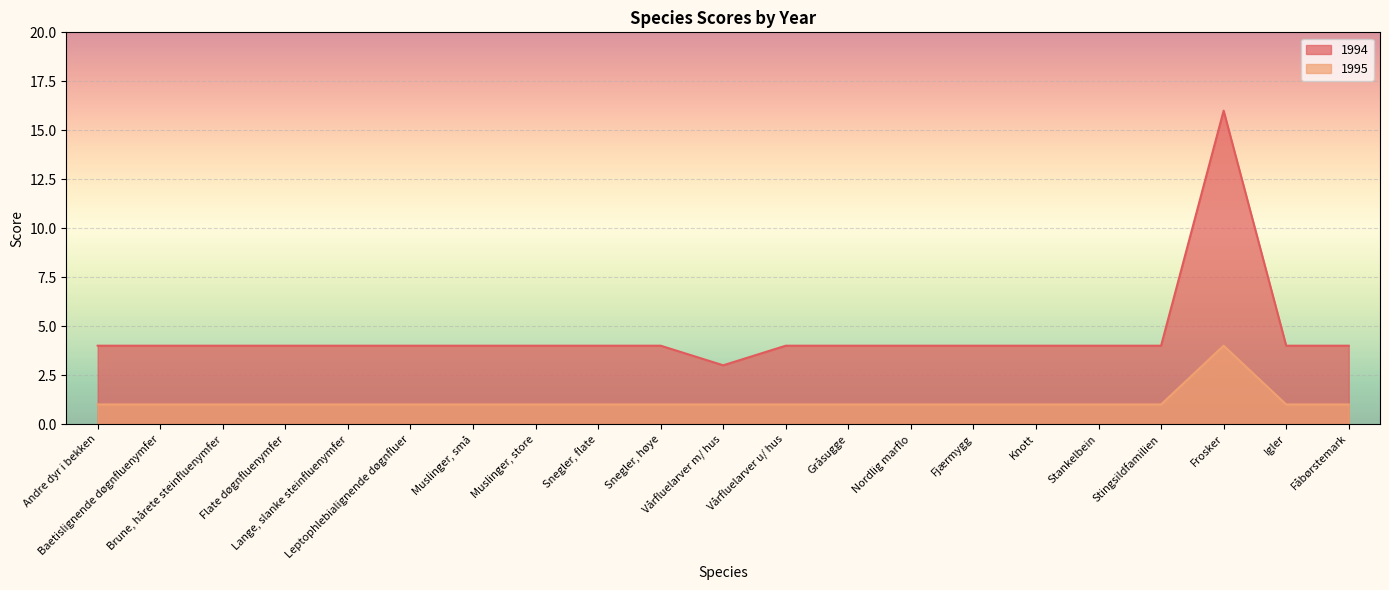

True or false: 1994 has more than 2 points higher than both neighbors.

False